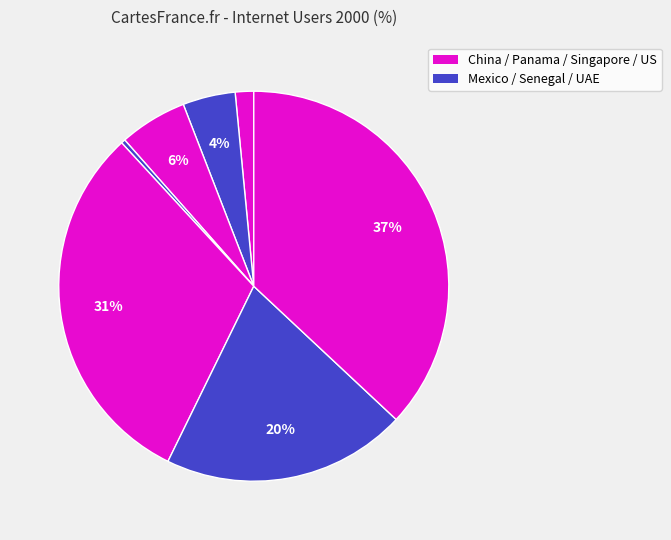

Count the number of slices in the pie.

7